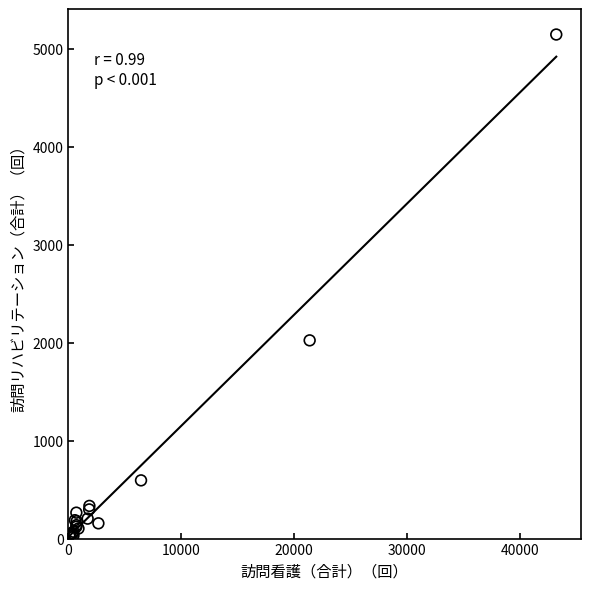

What Y value in the scatter plot is closest to 2584?

2026